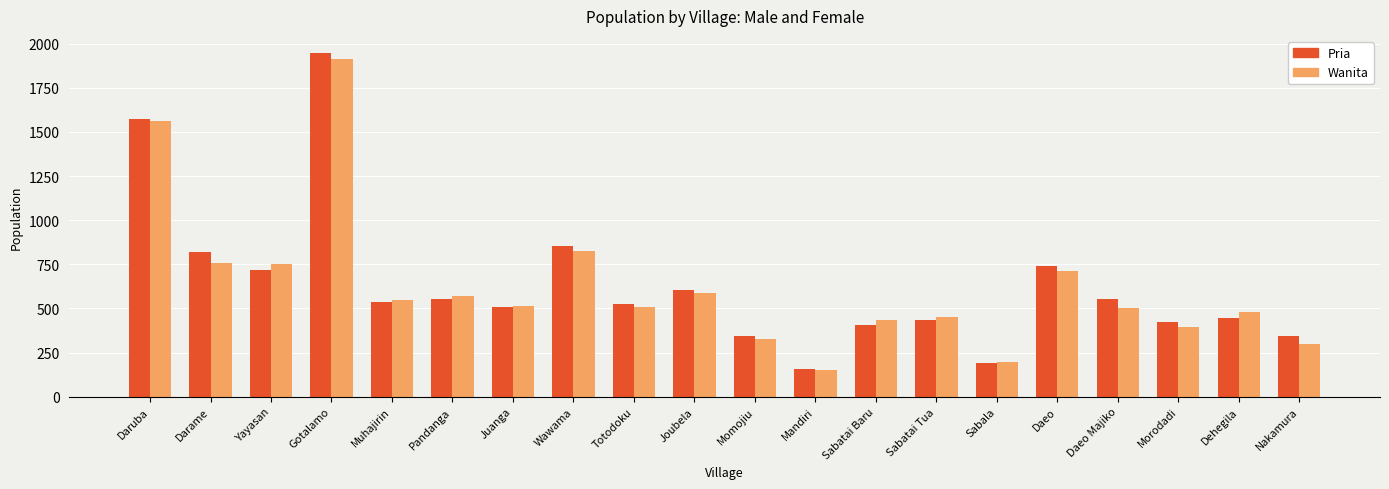

Which label corresponds to the largest value in the chart?

Gotalamo